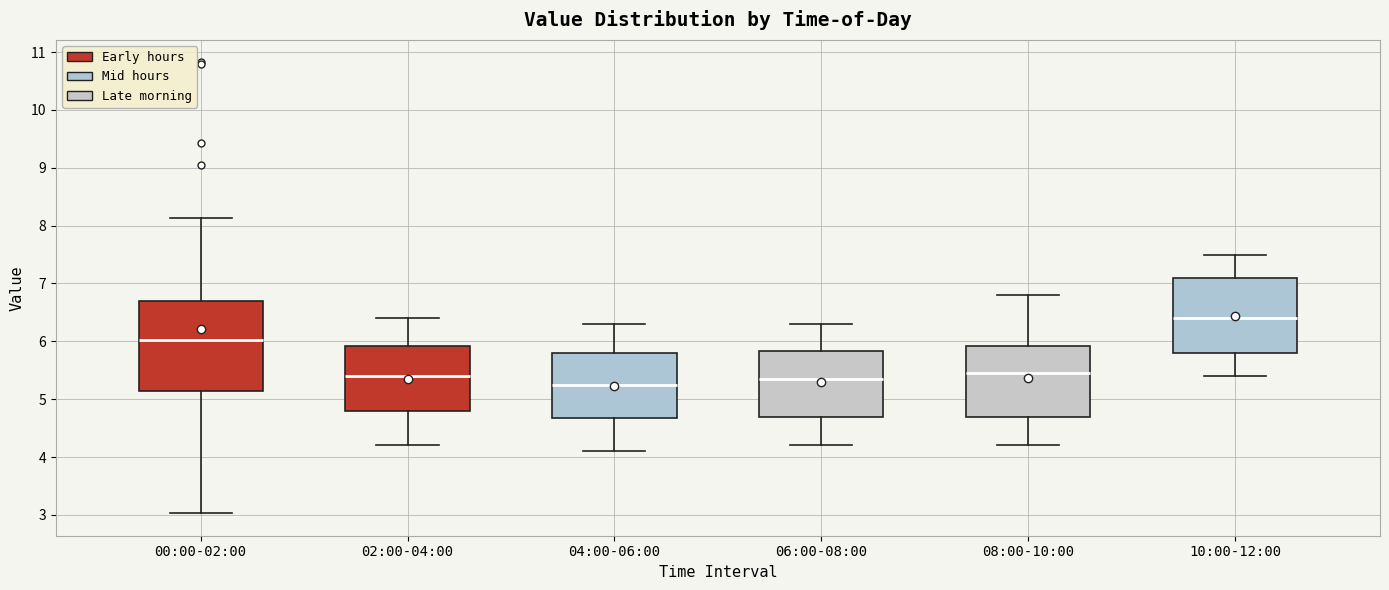

Where does the median line of the box for 02:00-04:00 sit on the y-axis? The values are not printed on the chart, so give them approximately, as read against the axis.

5.4